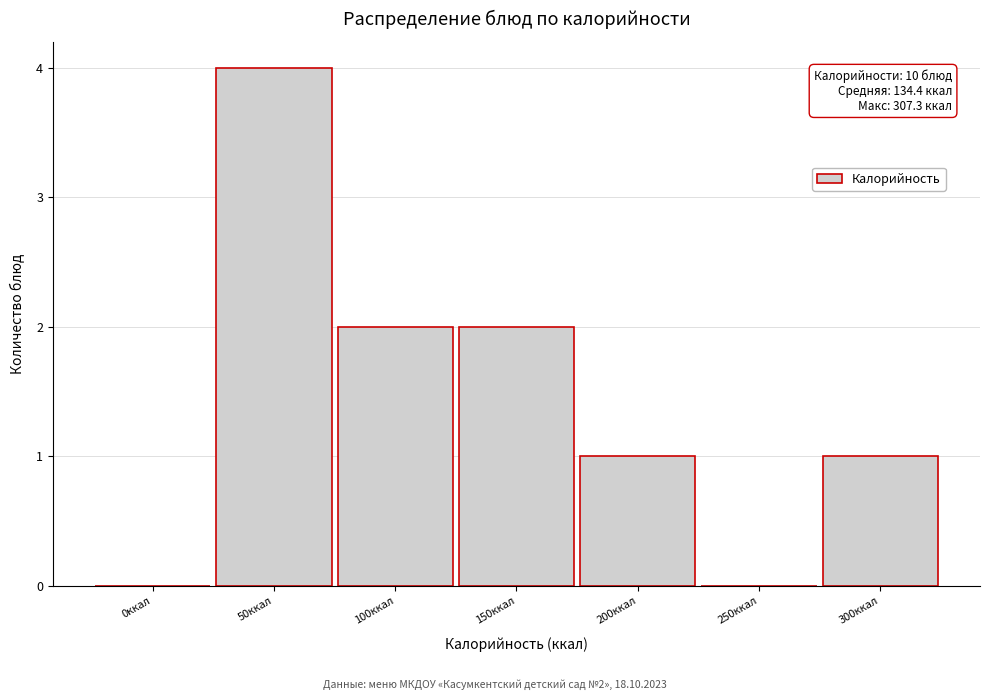

Reading left to right, transcribe all the data shown in this chart.

0ккал=0	50ккал=4	100ккал=2	150ккал=2	200ккал=1	250ккал=0	300ккал=1